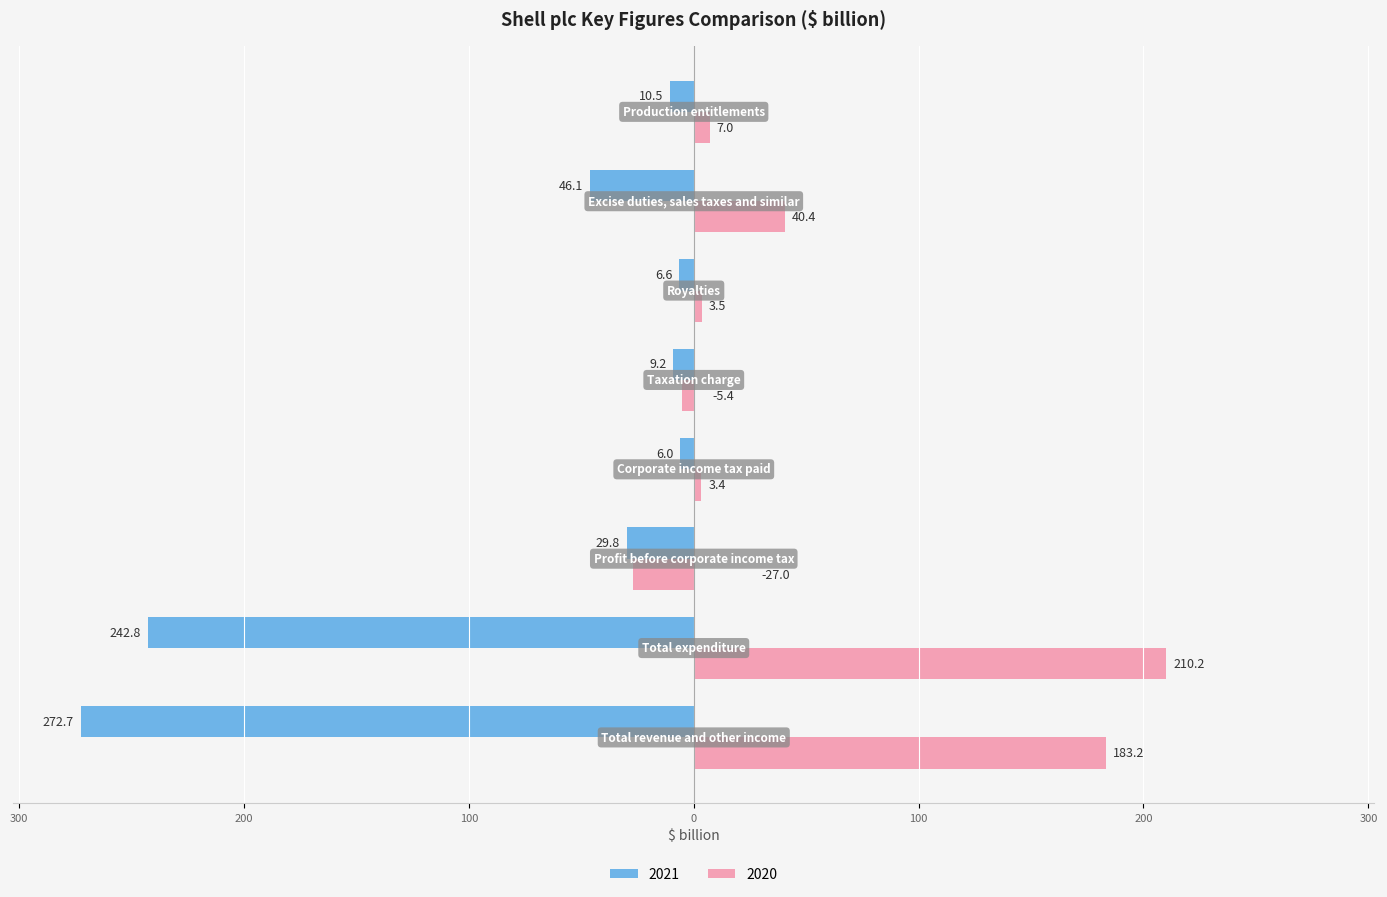

What are all the series names shown in the legend?

2021, 2020